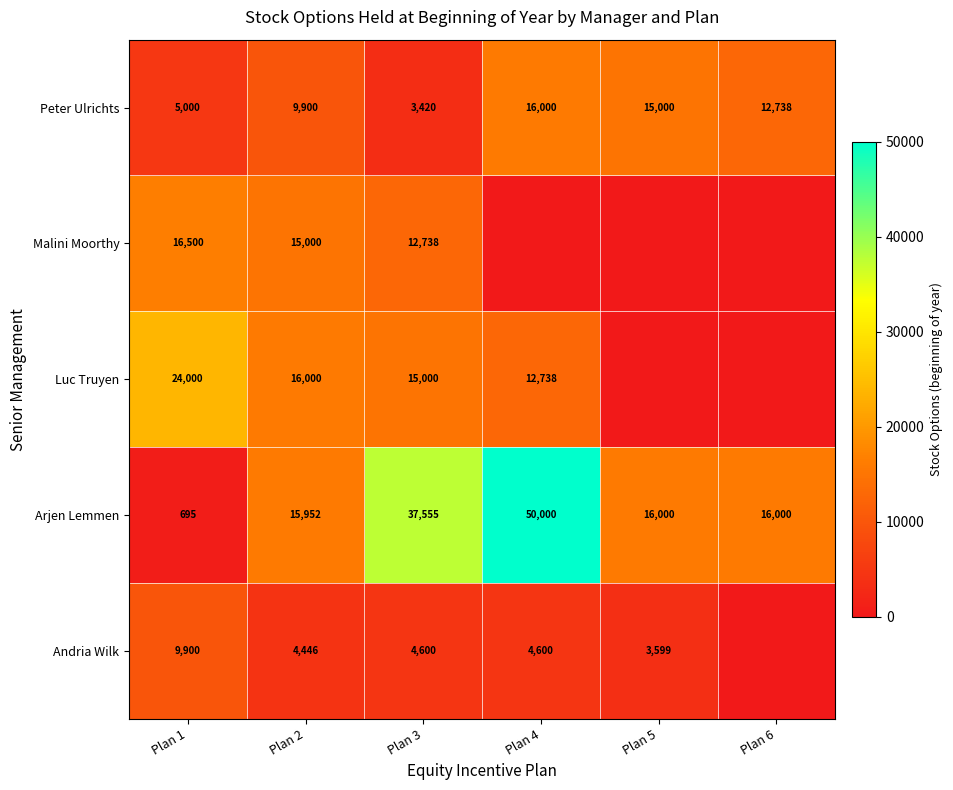

What is the difference between the second highest and second lowest values in the Peter Ulrichts series?

10000